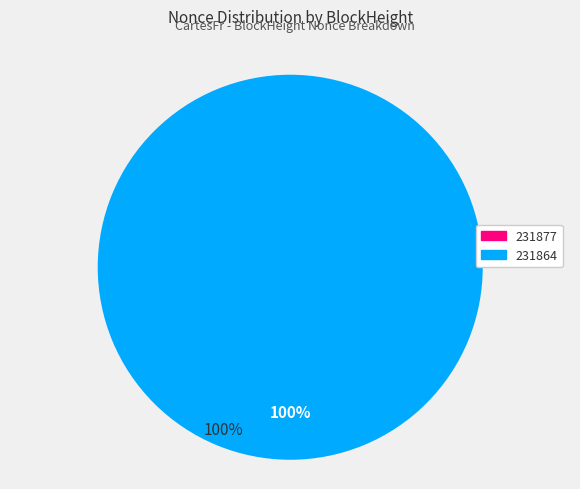

To the nearest percent, what is the difference between the largest and smallest slice percentages?

100%